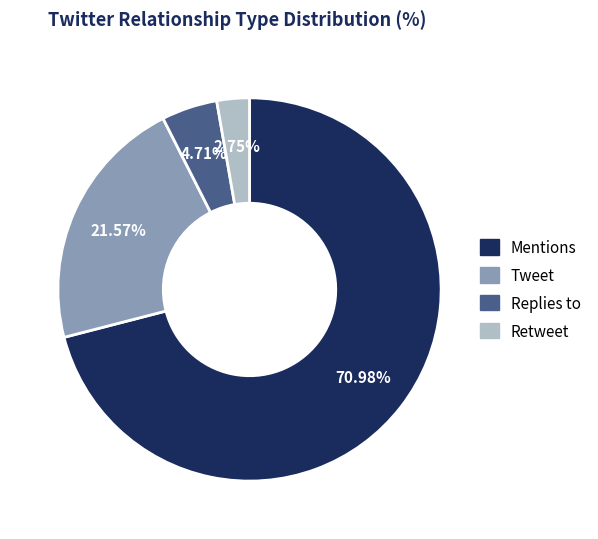

Which slice is the largest?

Mentions